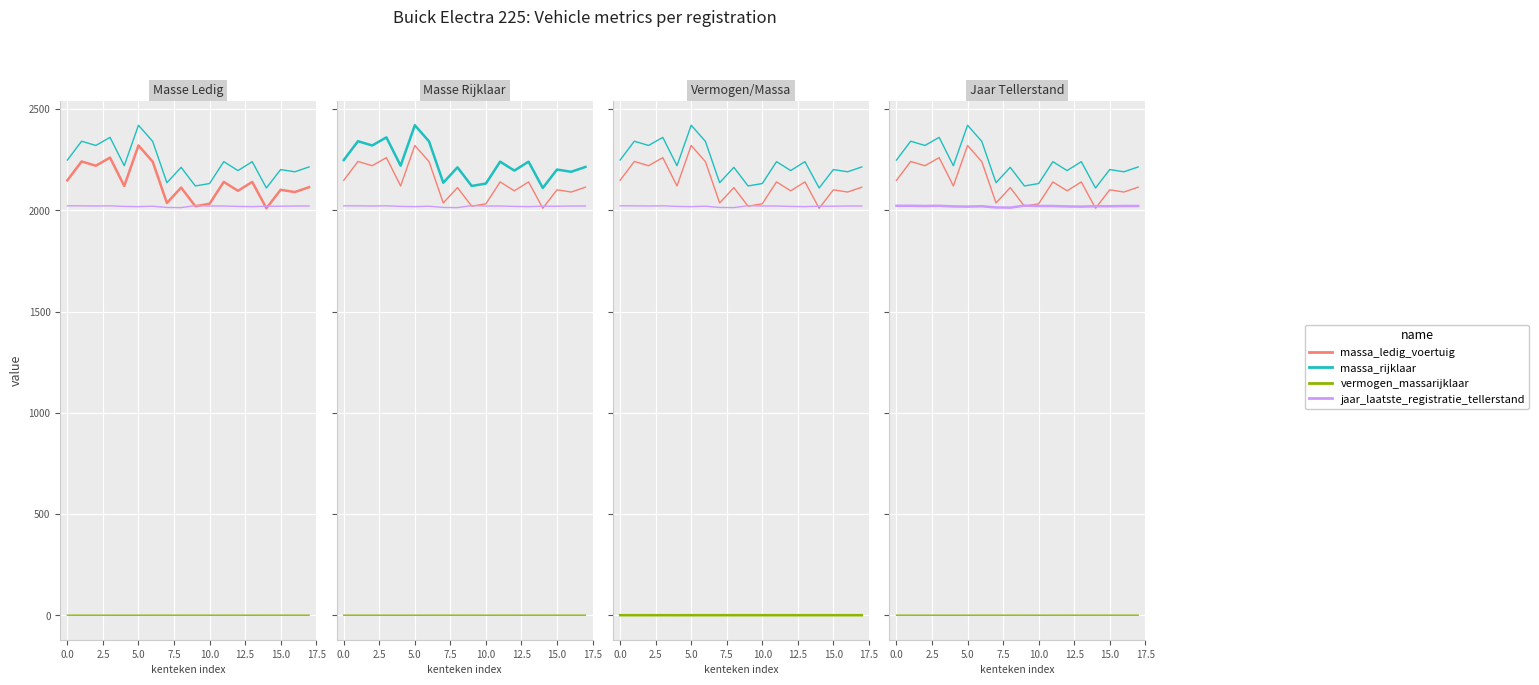

Does the chart display data point markers on the line(s)?

No